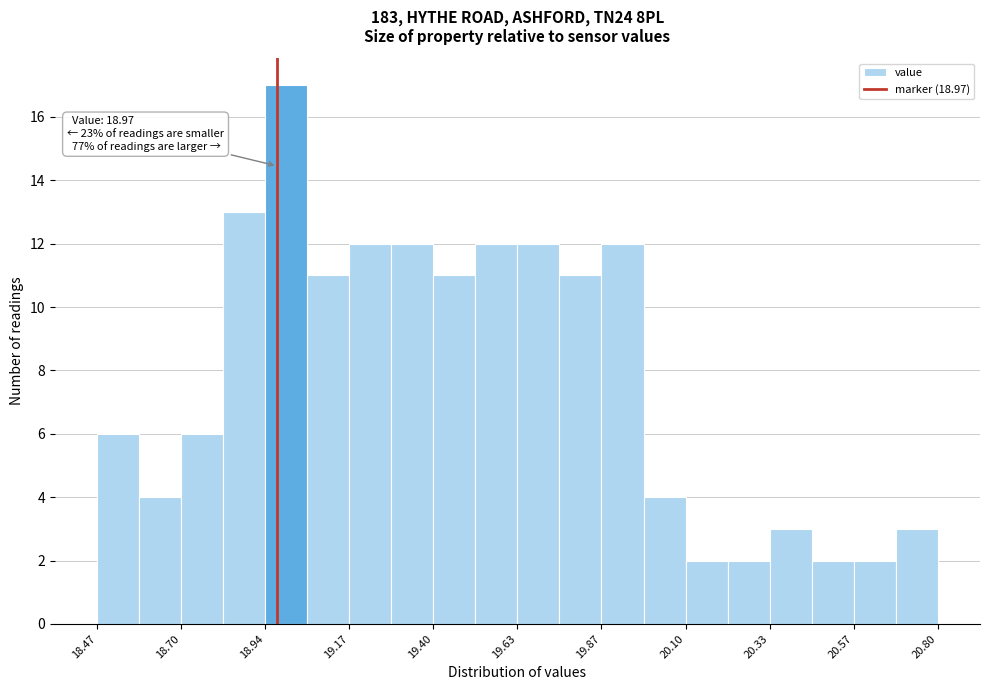

Around what value on the x-axis is the tallest bar? Give the approximate position of its centre, as read against the axis.

19.00